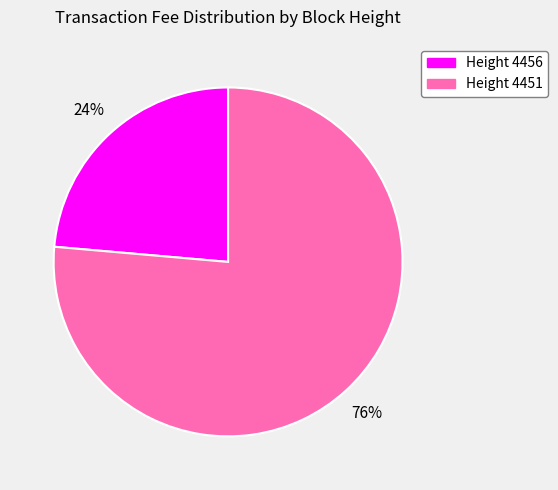

Does any single category account for the majority?

Yes